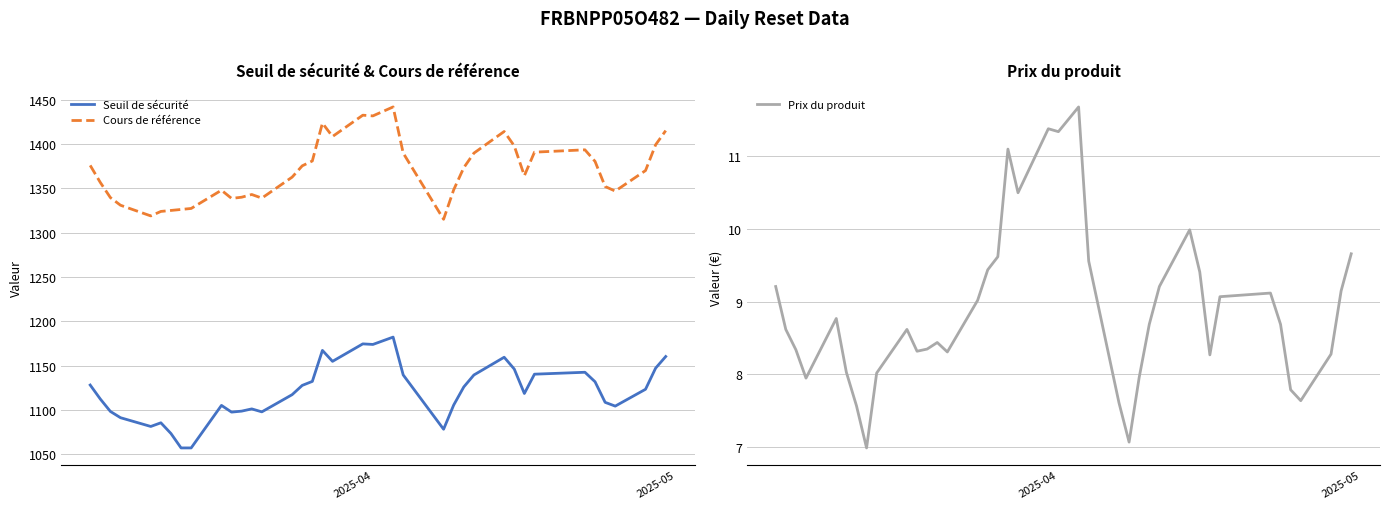

Which category has the lowest value in the Prix du produit series?

2025-03-13